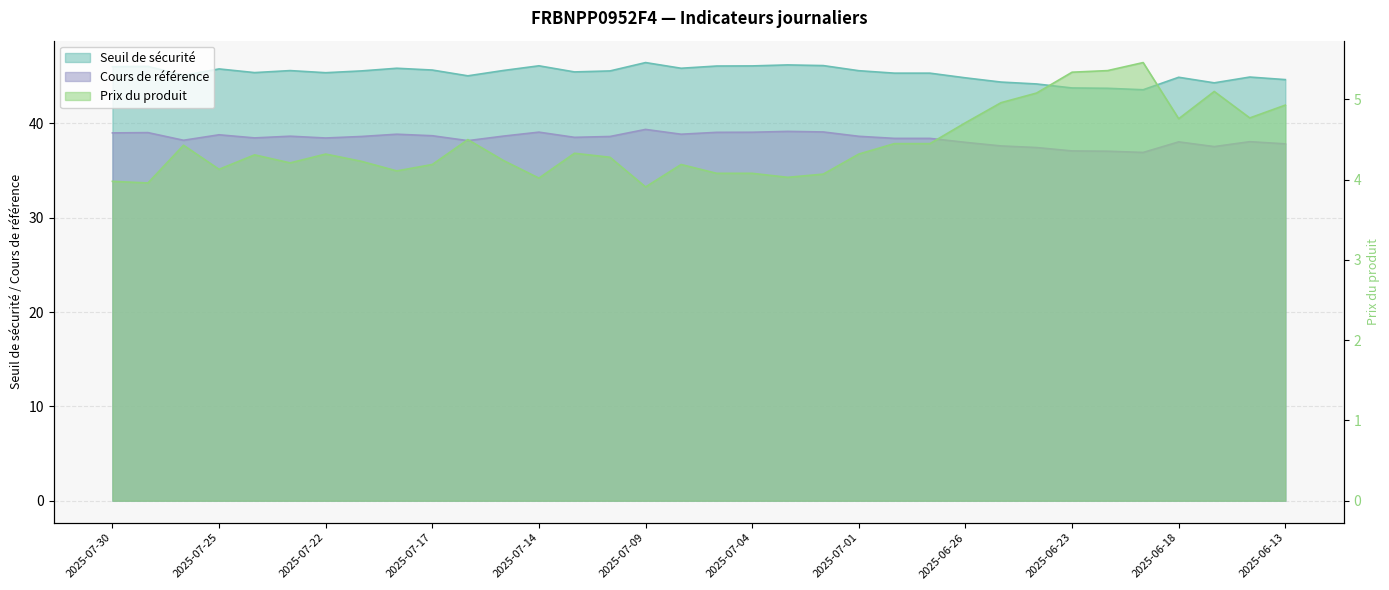

At which label does Seuil de sécurité first exceed 45?

2025-07-30